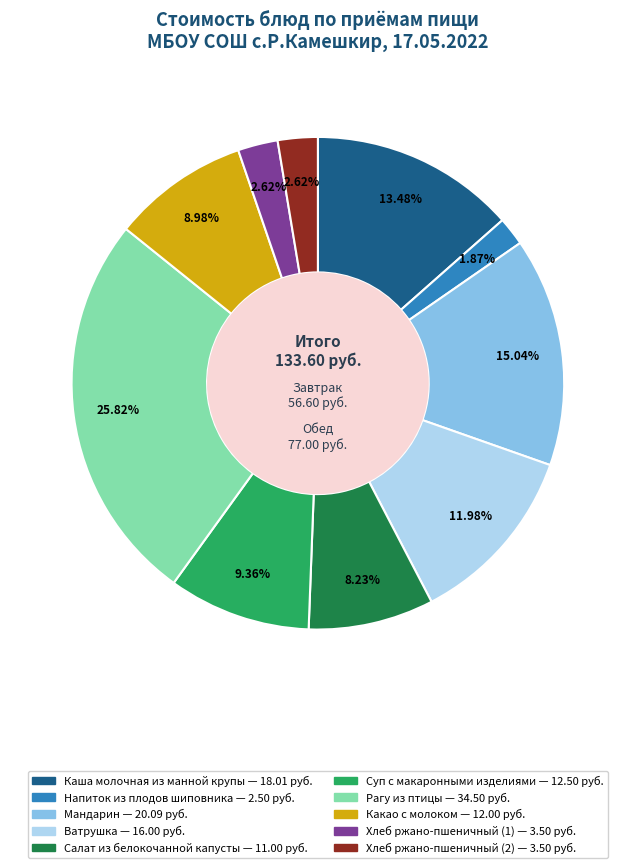

To the nearest percent, what is the difference between the largest and smallest slice percentages?

24%